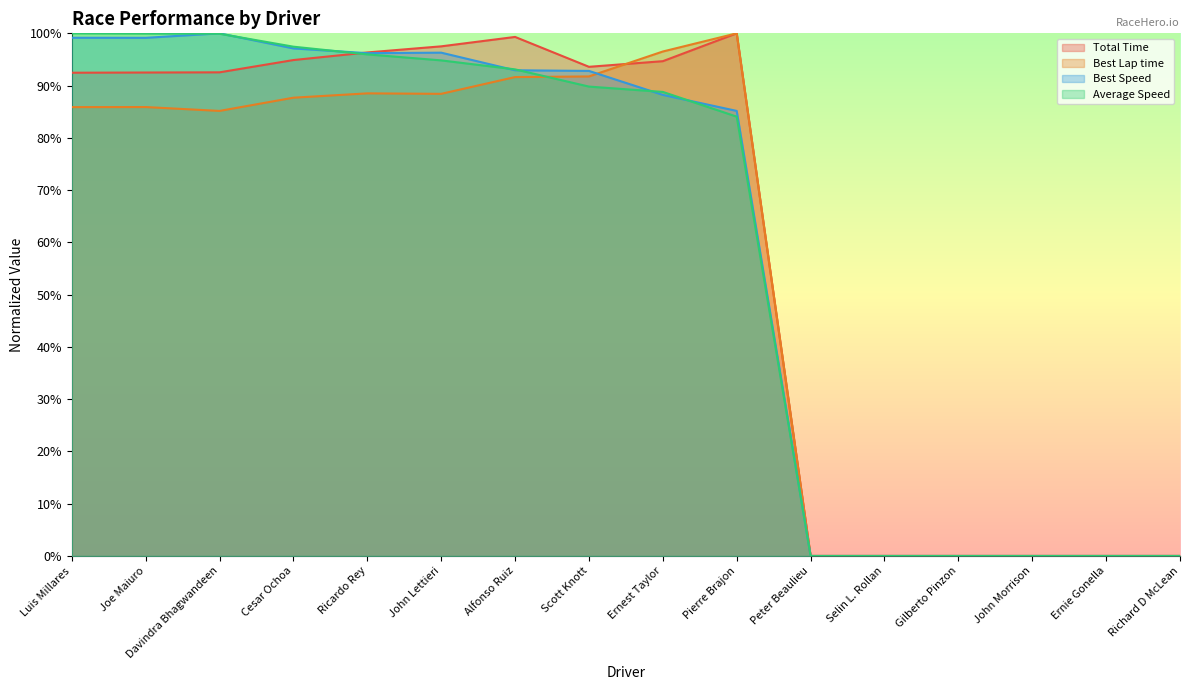

What is the label of the 10th point from the left?

Pierre Brajon